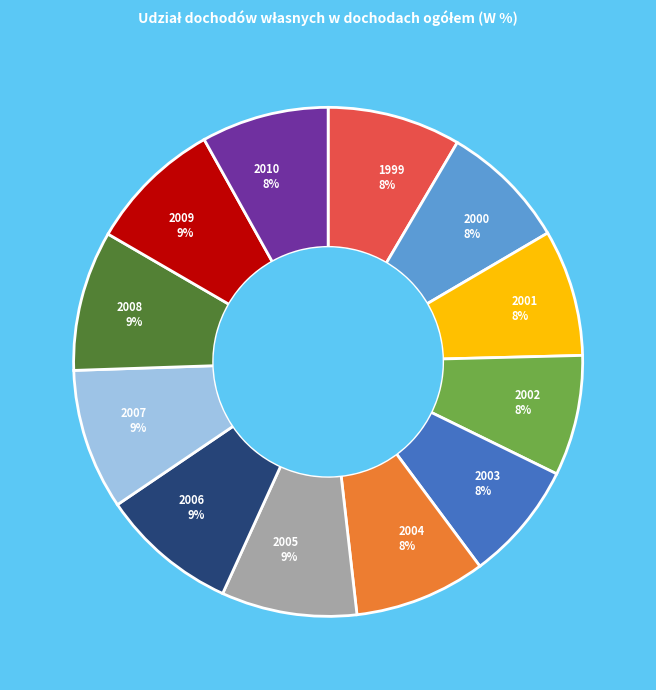

Does any single category account for the majority?

No